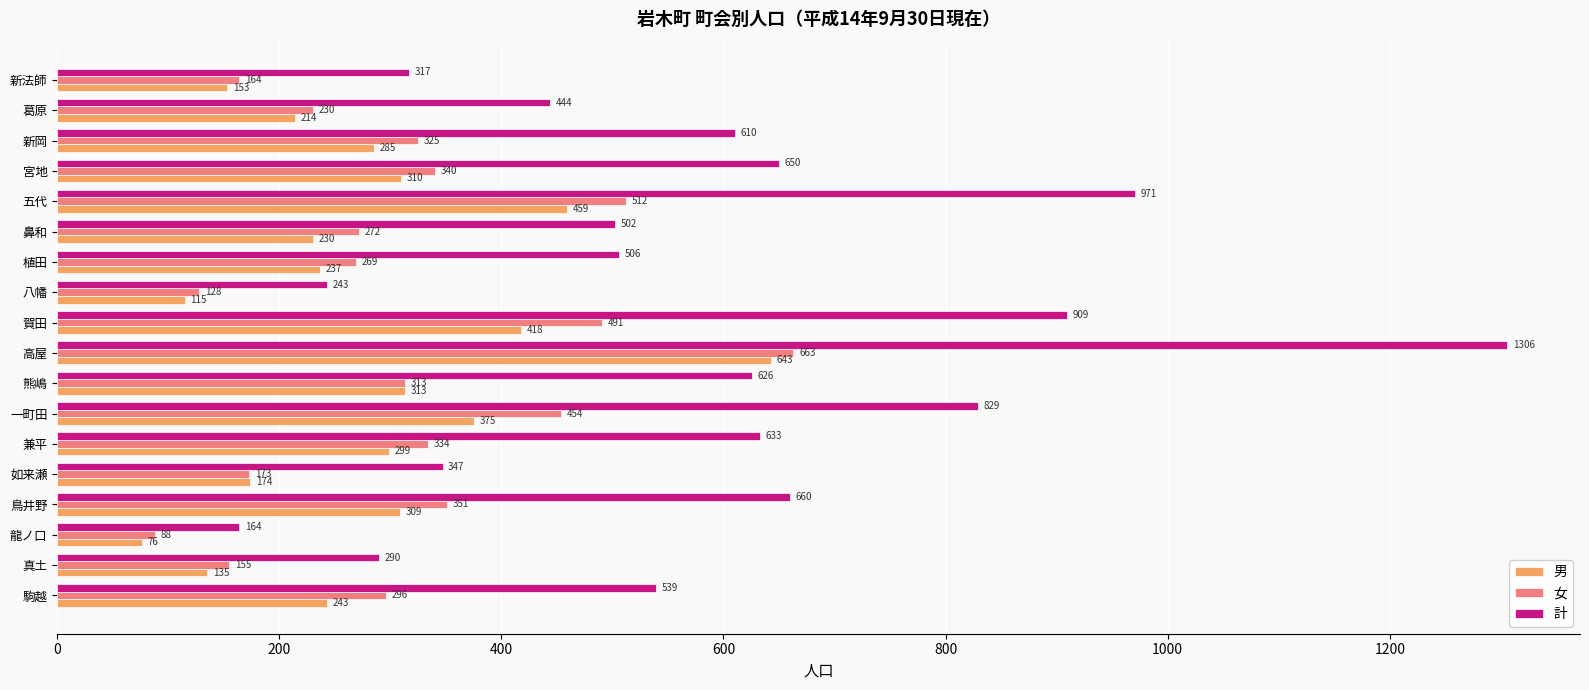

What is the maximum value shown in the chart?

1306